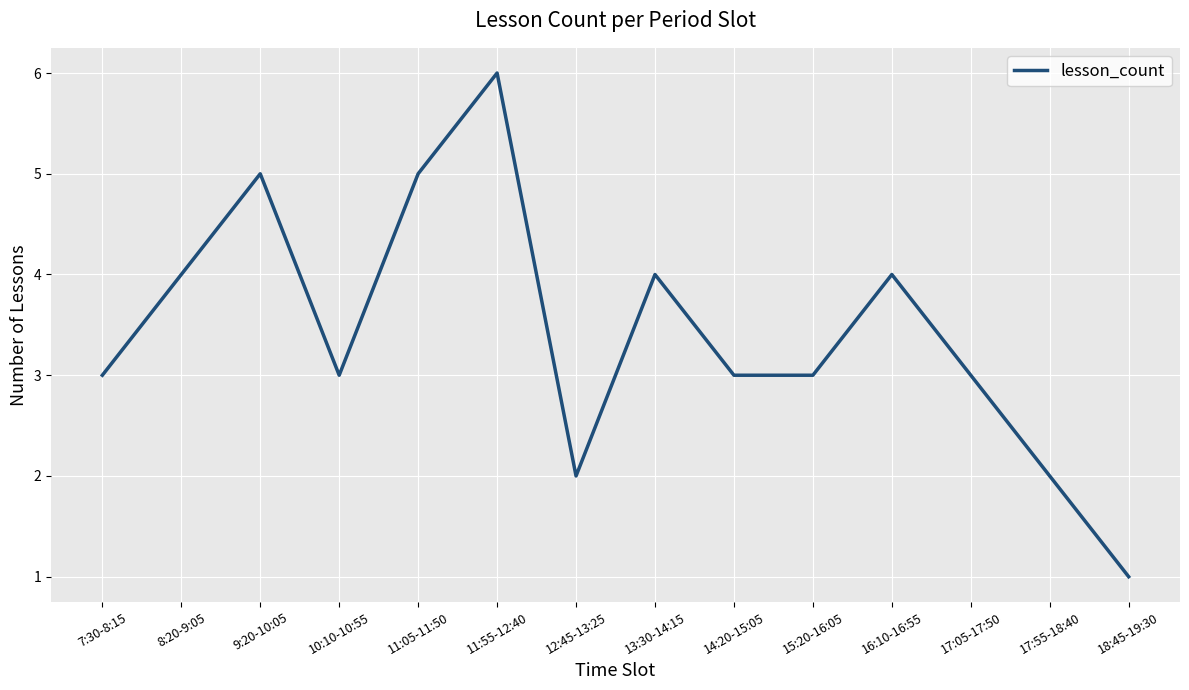

The chart shows a value of 3 at 7:30-8:15. True or false?

True